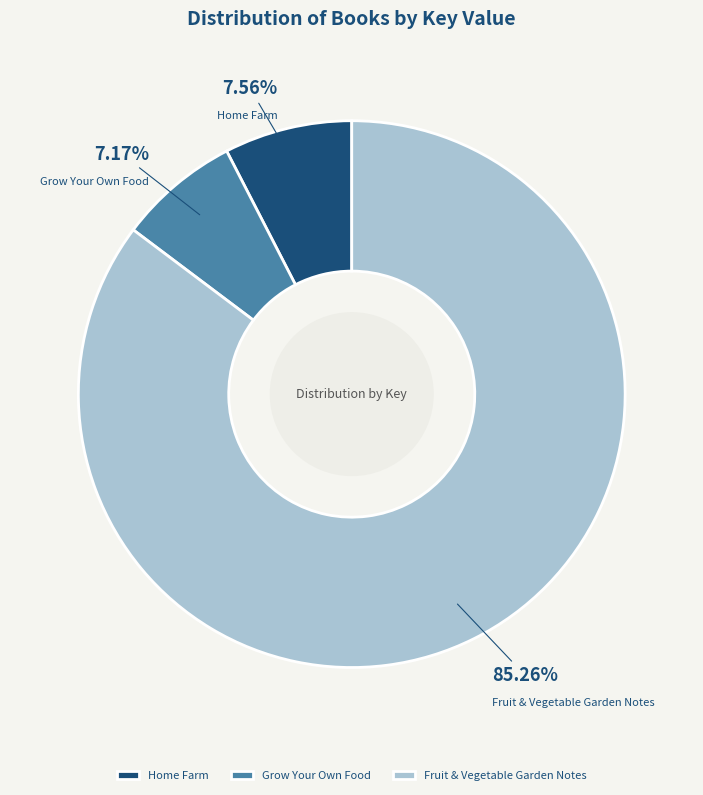

Combined, do Grow Your Own Food and Home Farm account for over 50%?

No